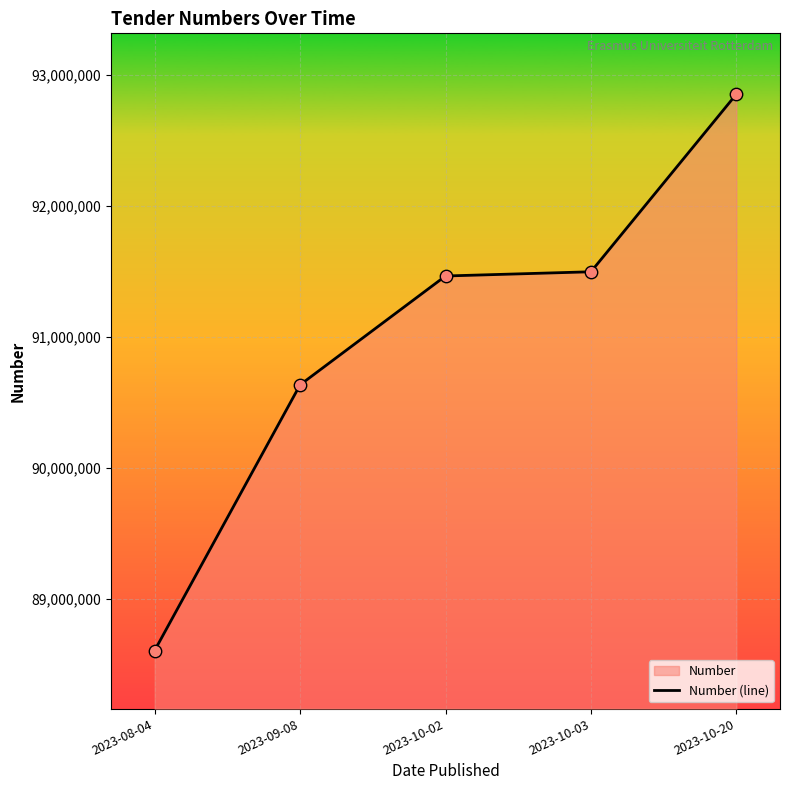

Approximately how many times larger is the value at 2023-10-03 compared to 2023-08-04?

1.0